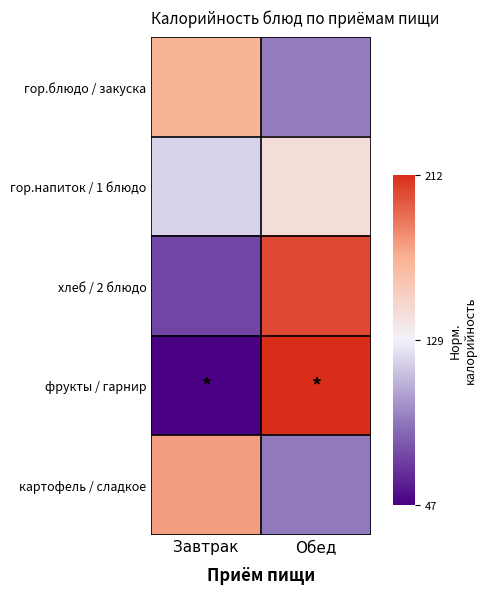

What is the maximum value shown in the chart?

1.0